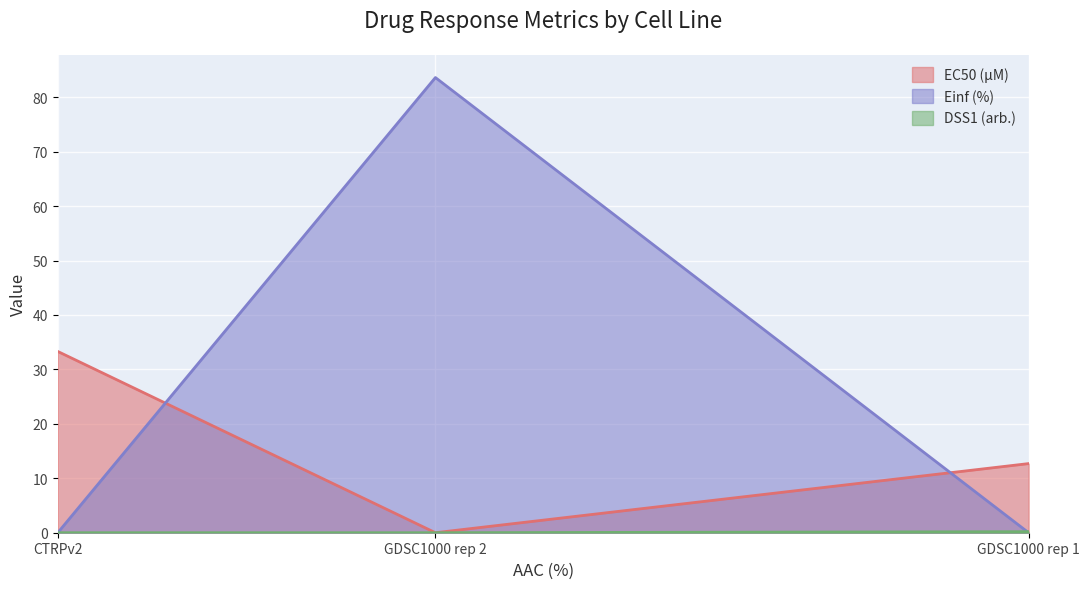

What is the sum of all Einf (%) values?

83.6